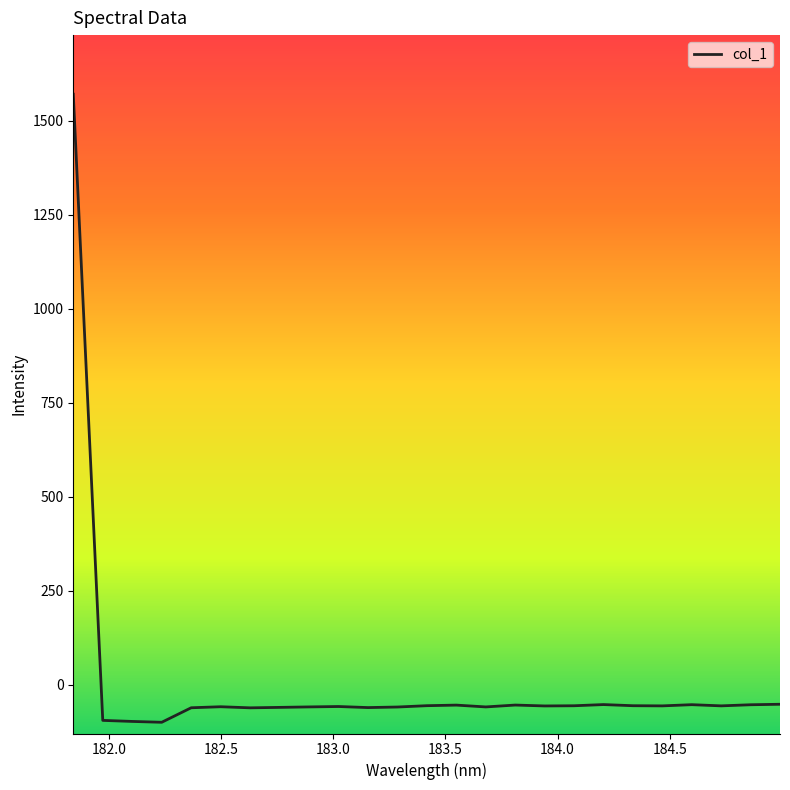

What is the greatest value displayed?

1571.2